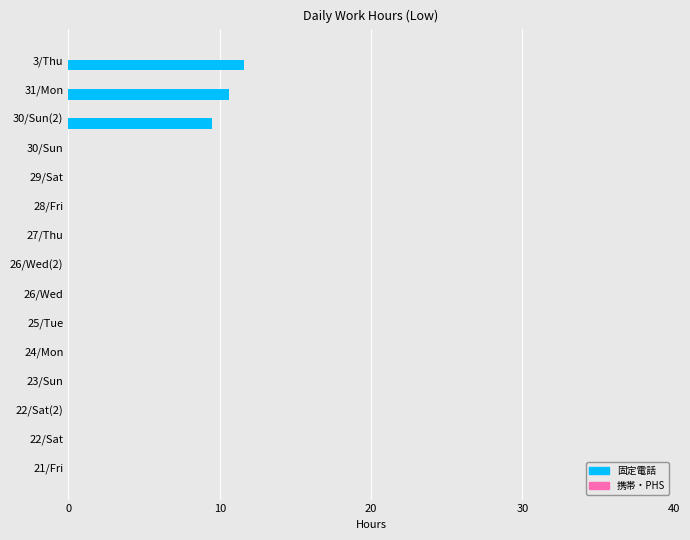

The chart shows a value of 0.0 at 24/Mon. True or false?

True